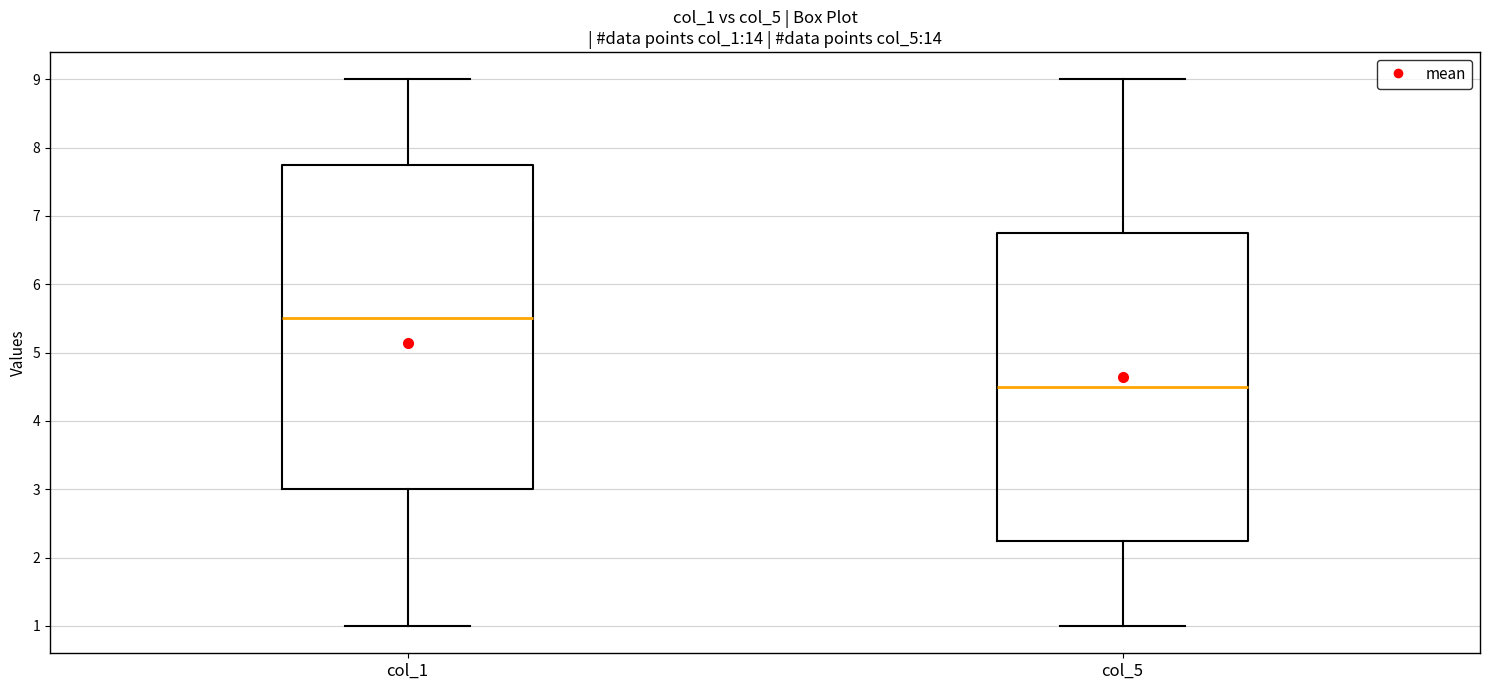

Where does the median line of the box for col_5 sit on the y-axis? The values are not printed on the chart, so give them approximately, as read against the axis.

4.5